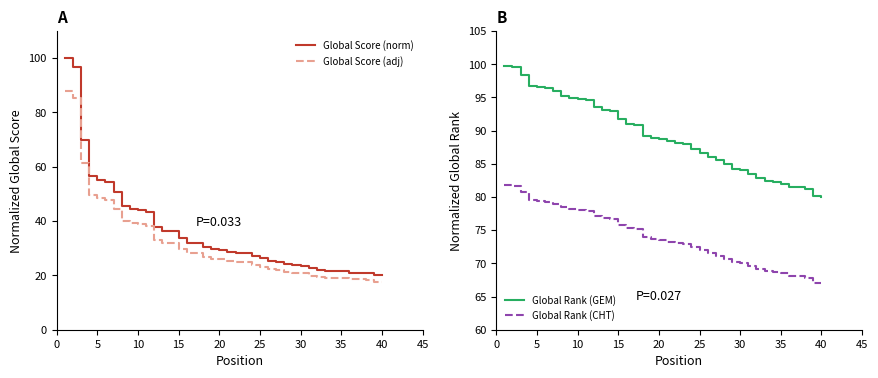

Is the value of Global Score (norm) at 27 greater than the value of Global Rank (CHT) at 30?

No